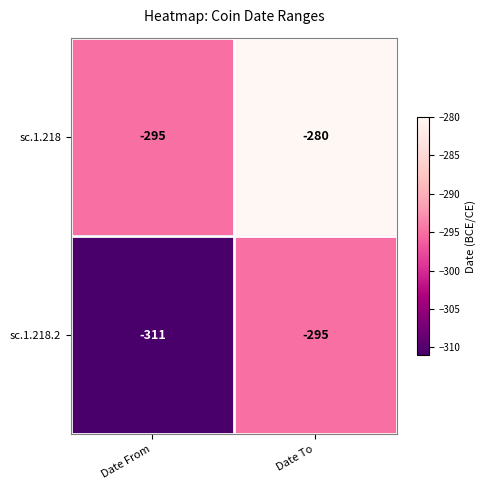

At which category is the sum across all series the highest?

Date To